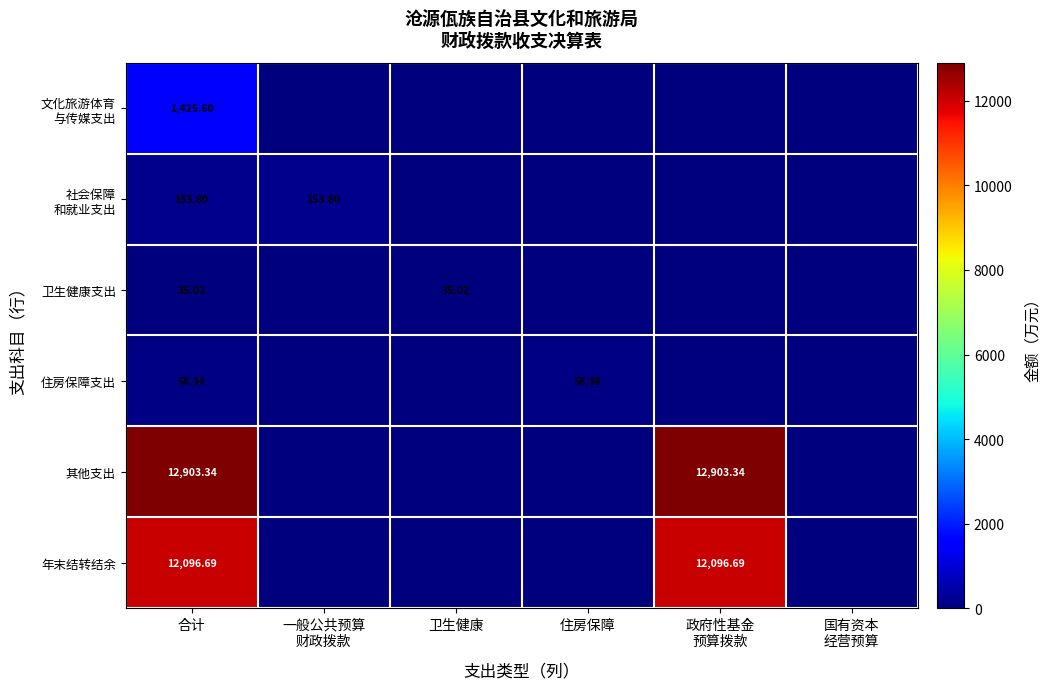

Is the value of 年末结转结余 at 合计 greater than the value of 其他支出 at 合计?

No